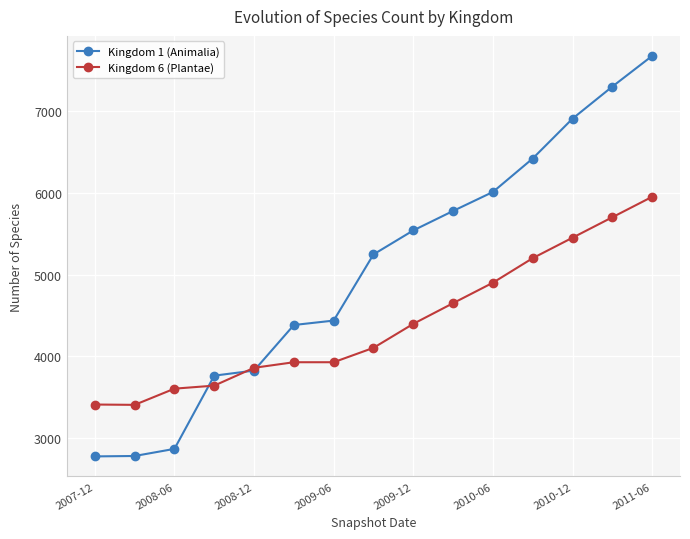

At how many categories does at least one series exceed 6127?

4